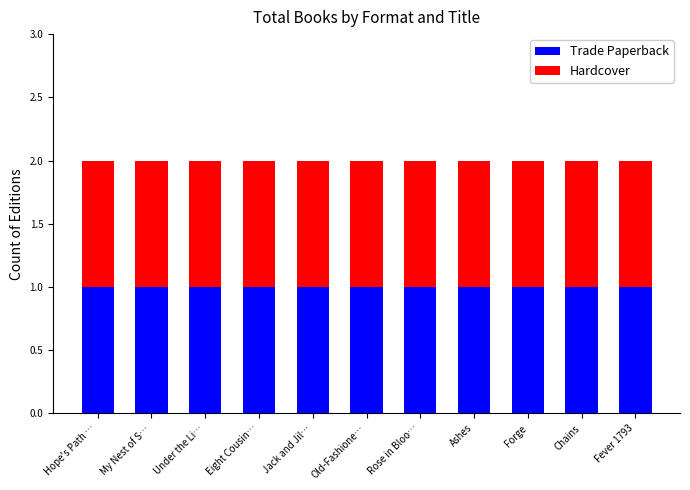

How many bars are there in total?

22